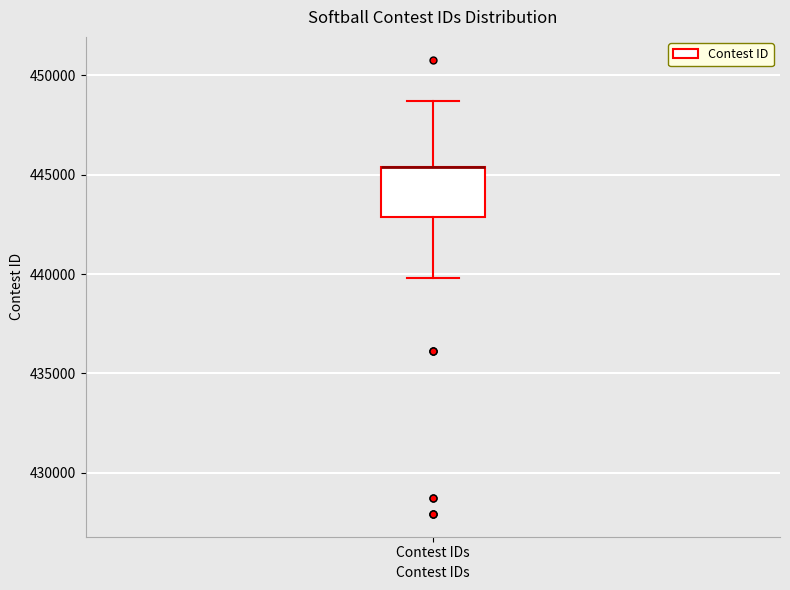

Where does the lower whisker of the box for Contest IDs end on the y-axis? The values are not printed on the chart, so give them approximately, as read against the axis.

440000